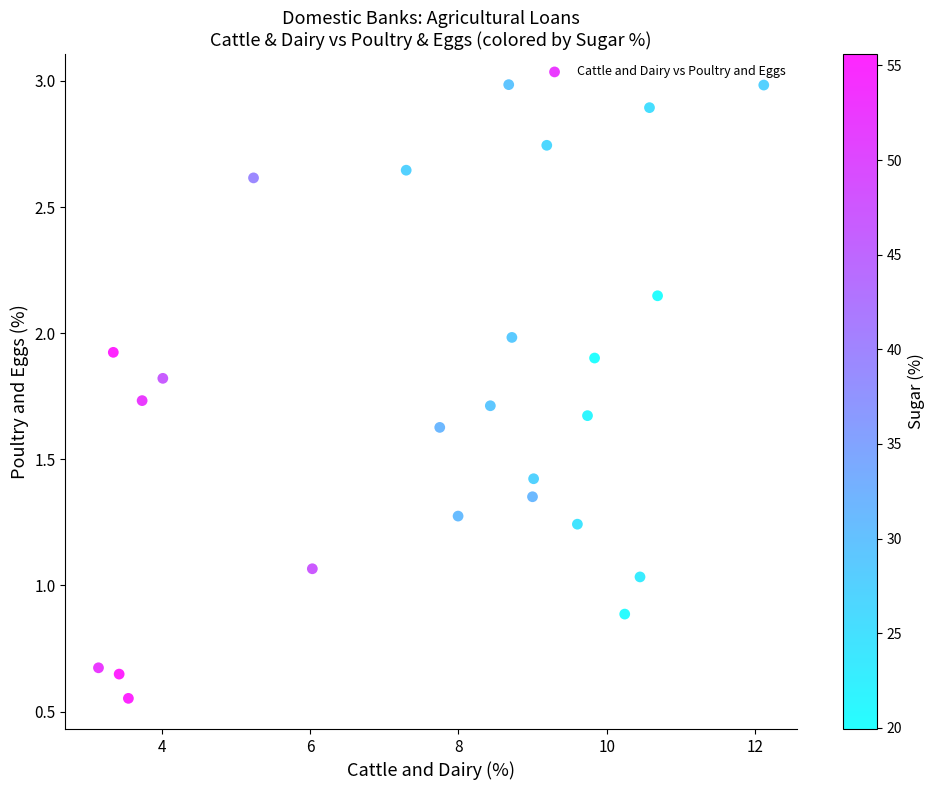

What is the range of X values (max minus min)?

9.0